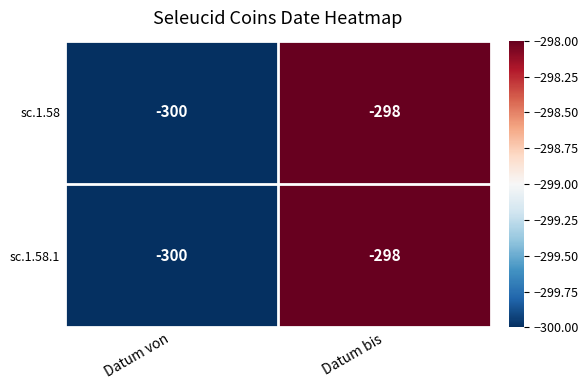

How many distinct data groups are displayed?

2